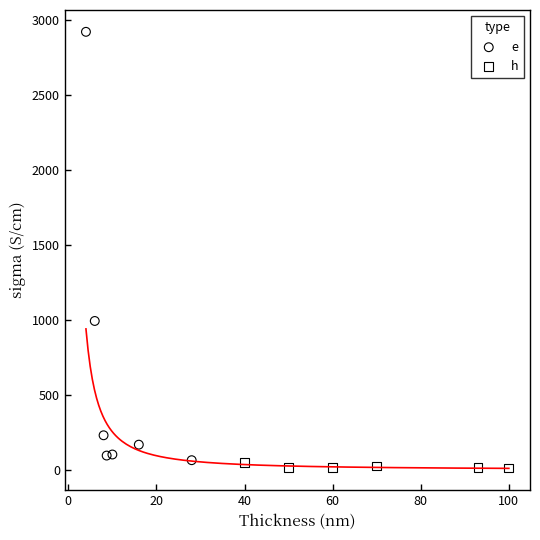

Which series has the widest spread of Y values?

e